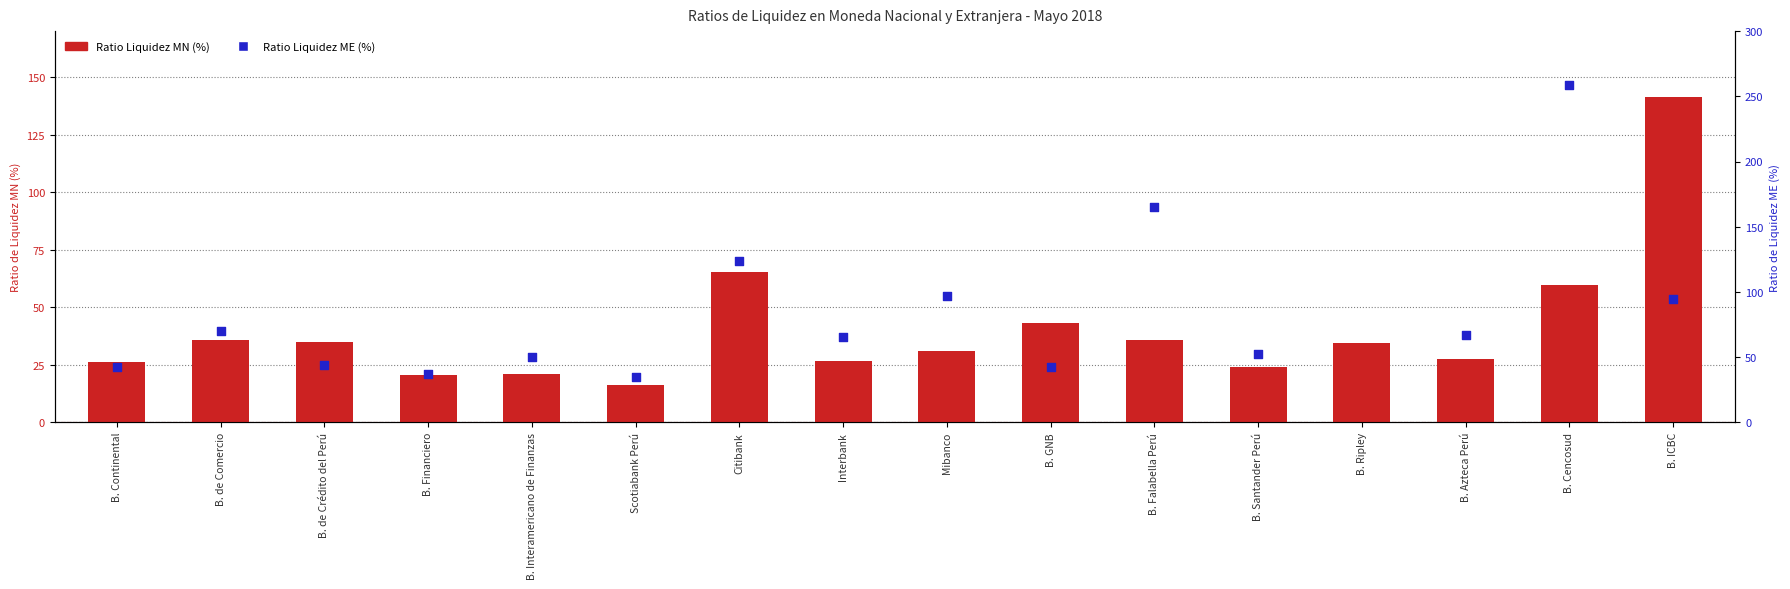

What is the total value across all series at B. GNB?

85.5